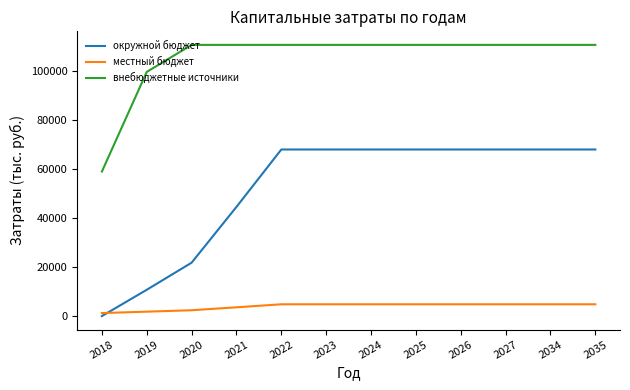

True or false: внебюджетные источники has a value of 99712.3 at 2019.

True